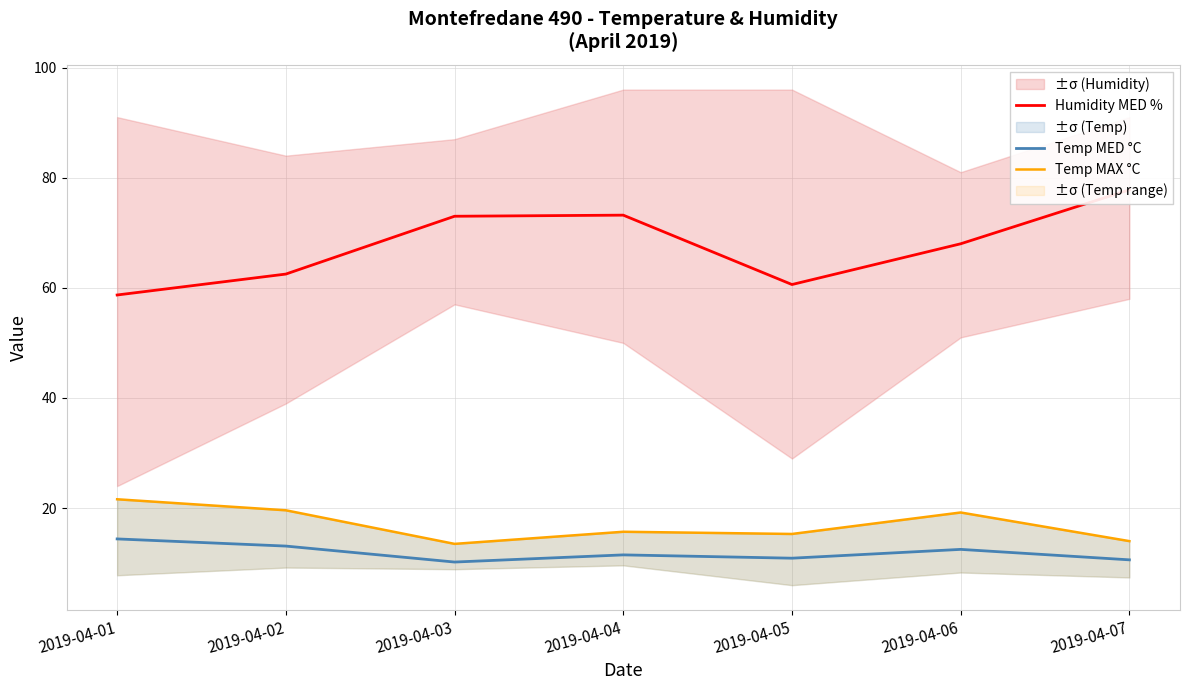

Which label corresponds to the smallest value in the chart?

2019-04-03